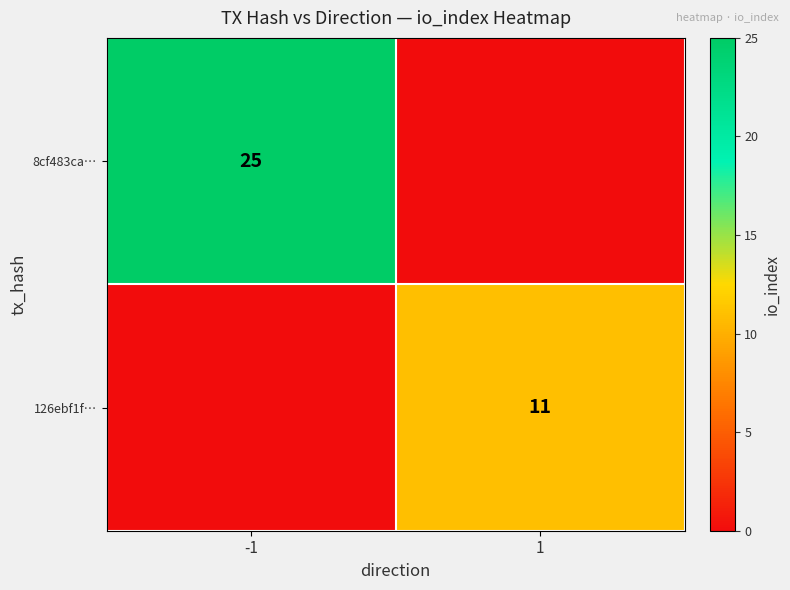

The 126ebf1f… series shows 11 at 1. True or false?

True